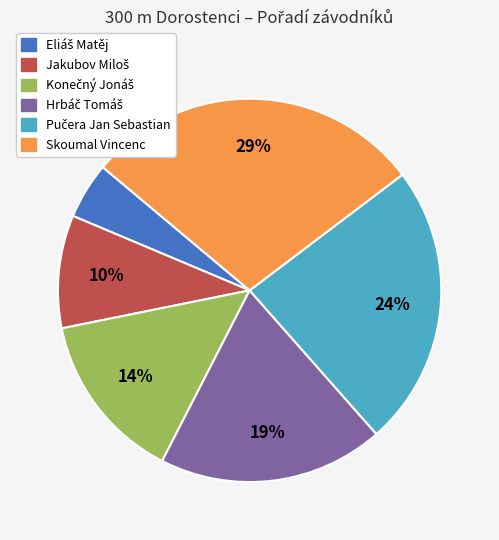

Is there a majority slice in this chart?

No